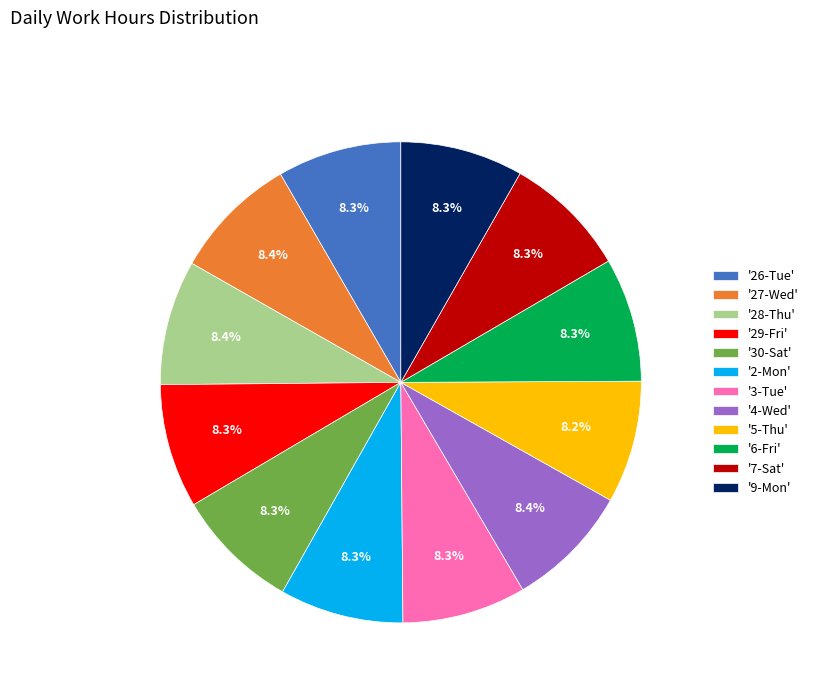

How much of the chart is everything except '27-Wed'?

91.6%